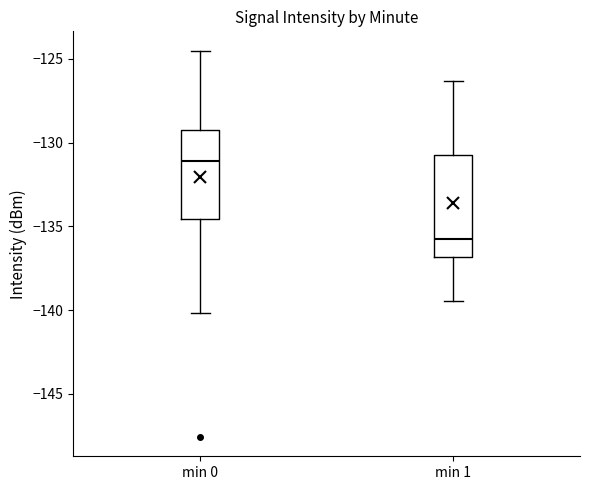

Reading left to right, transcribe this box plot: for each box, give where its median line is, the range the box spans, and where its two whiskers end, as read against the y-axis. The values are not printed on the chart, so give them approximately, as read against the axis.

min 0: median -131.0, box -134.5 to -129.5, whiskers -140.0 to -124.5
min 1: median -136.0, box -137.0 to -130.5, whiskers -139.5 to -126.5